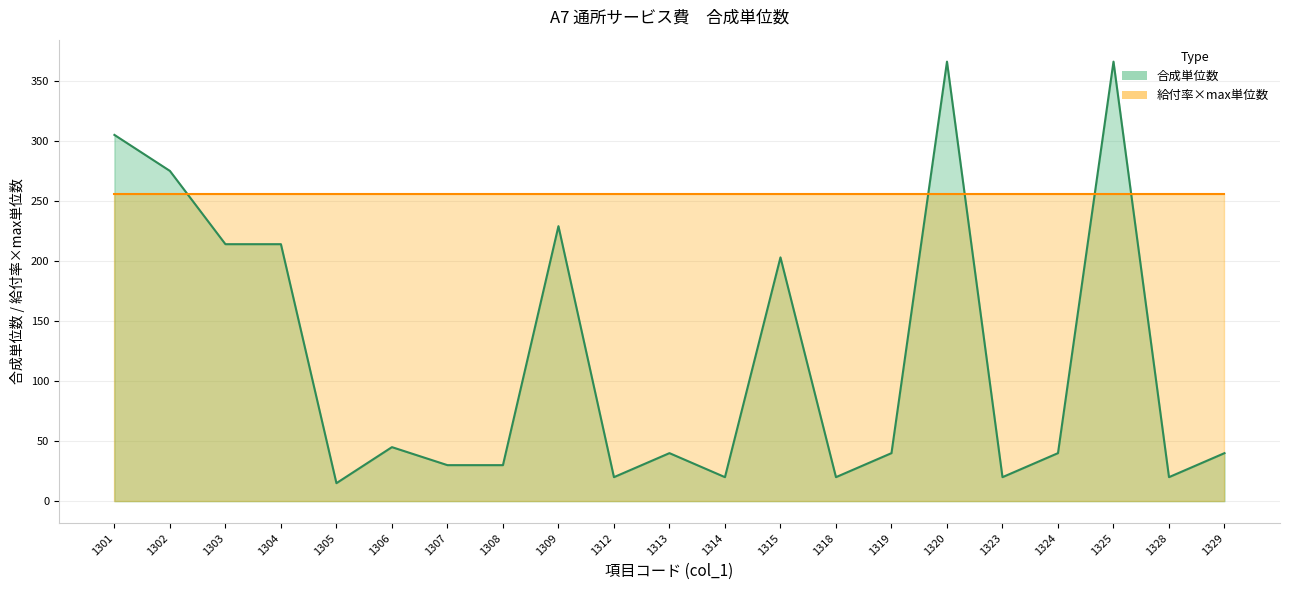

True or false: 給付率×max単位数 (line) has a value of 256.2 at 1329.

True